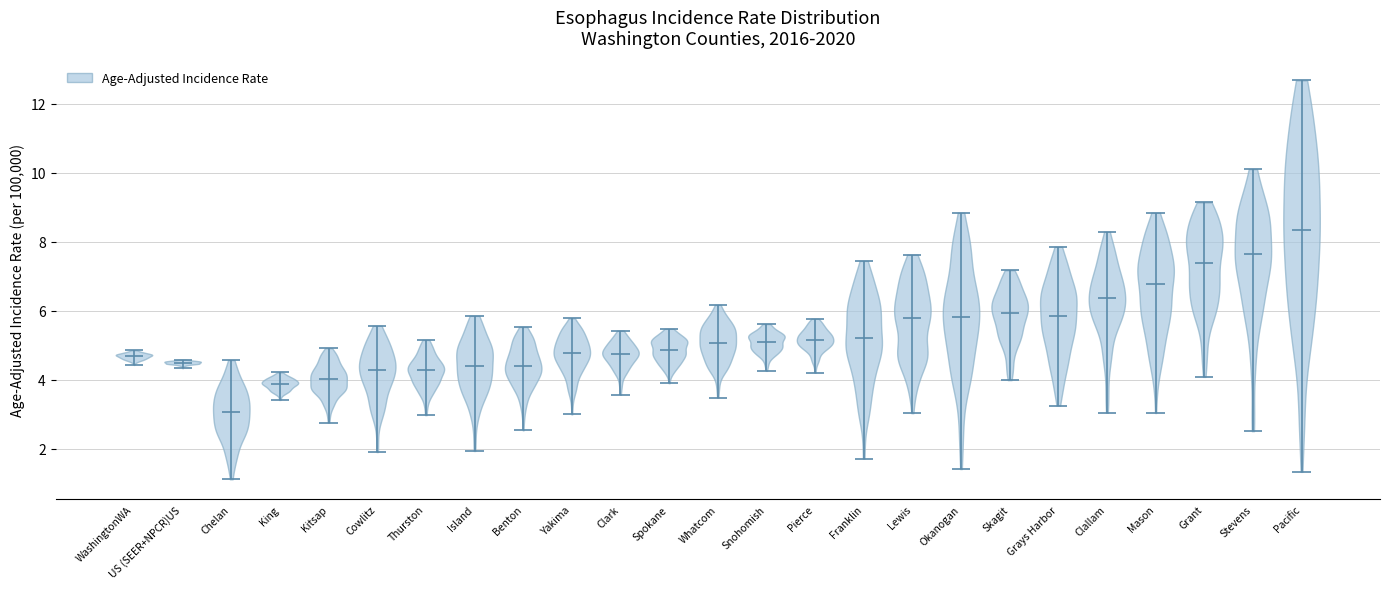

What is the highest point the violin for Spokane reaches on the y-axis? The values are not printed on the chart, so give them approximately, as read against the axis.

5.4